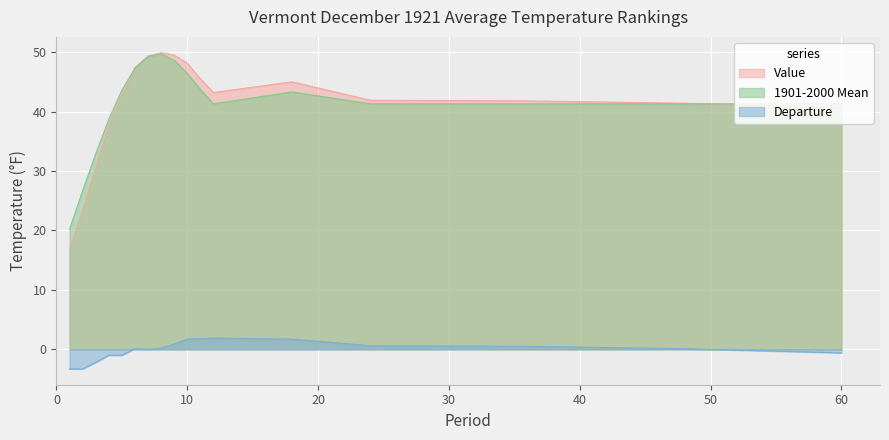

At how many categories does at least one series exceed 41?

13